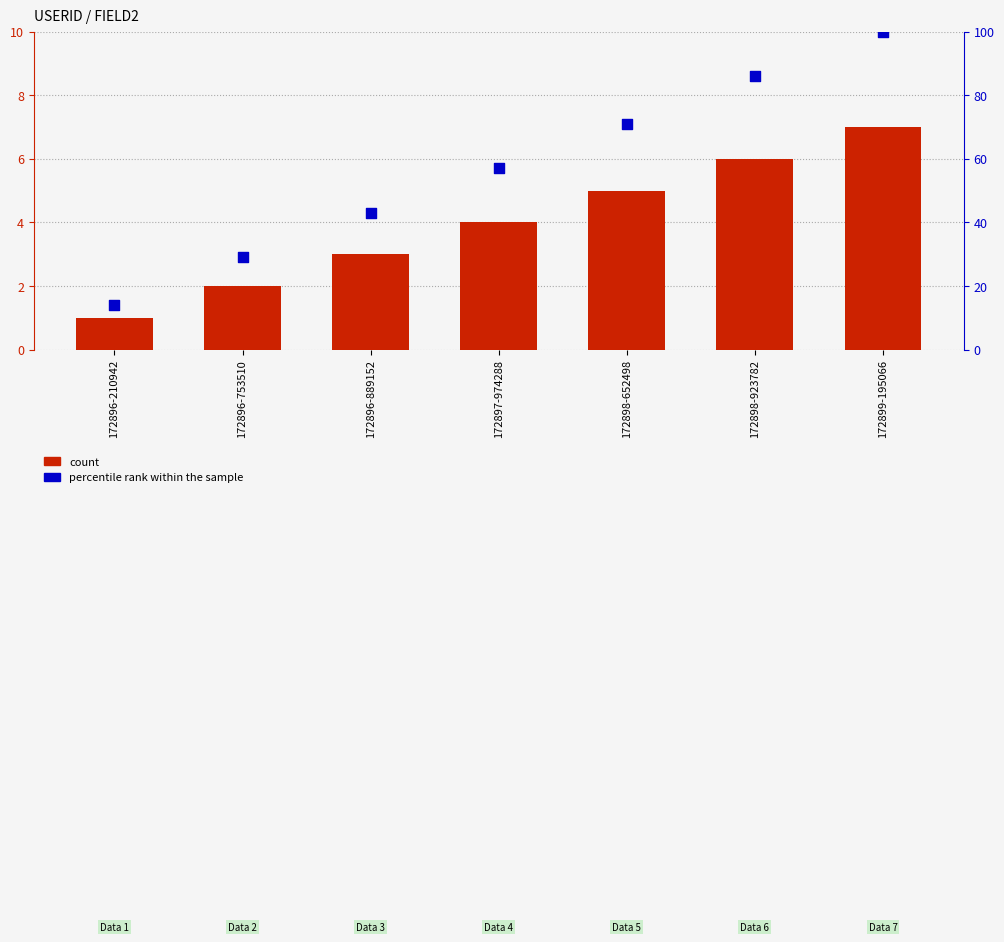

At which category is the sum across all series the highest?

172899-195066